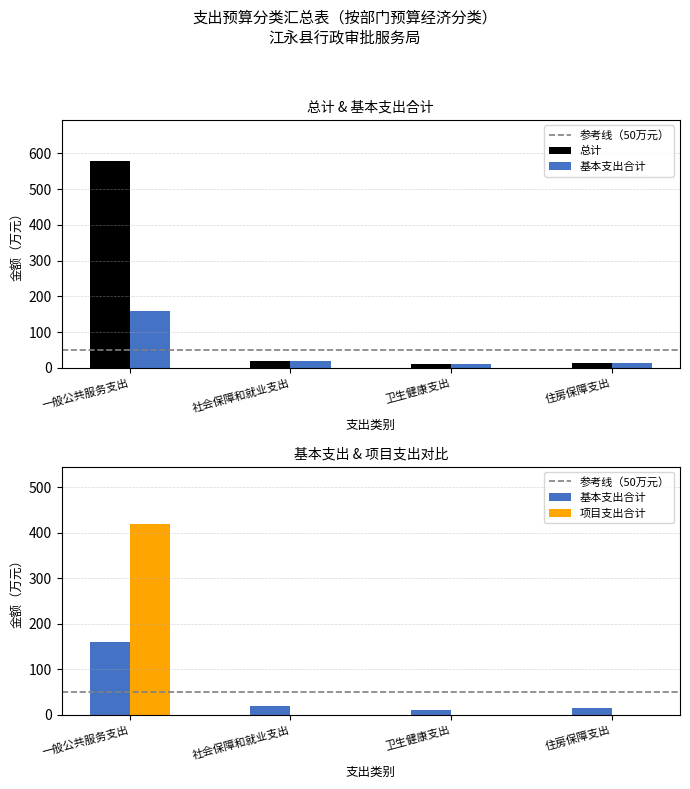

Is the value of 总计 at 卫生健康支出 greater than the value of 项目支出合计 at 一般公共服务支出?

No